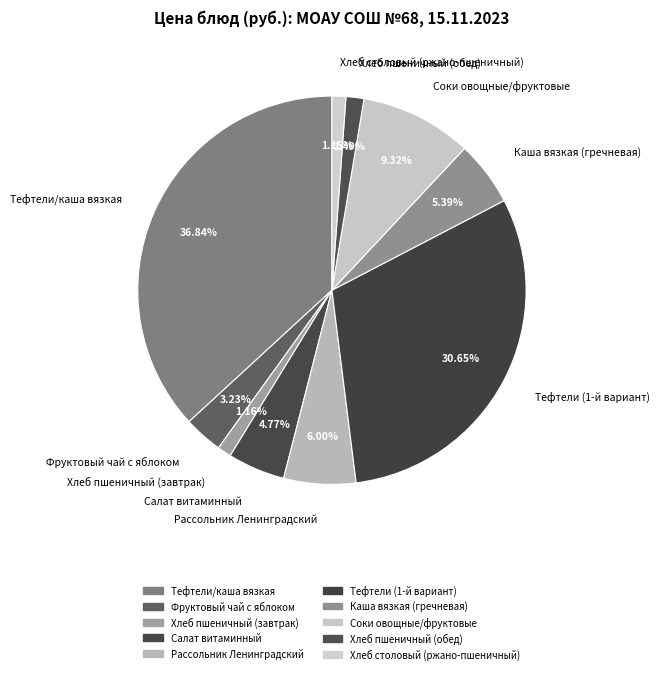

What is the ratio of the value at Тефтели (1-й вариант) to the value at Салат витаминный?

6.4